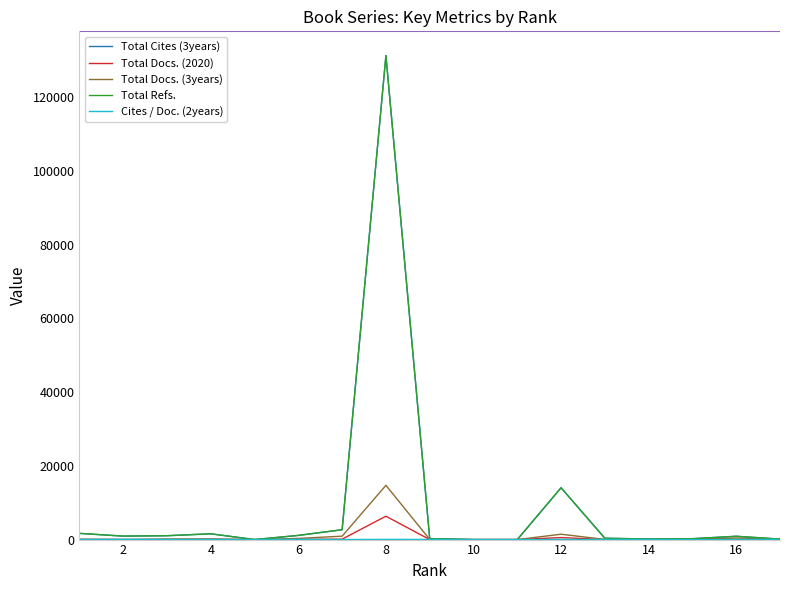

What is the maximum value shown in the chart?

131293